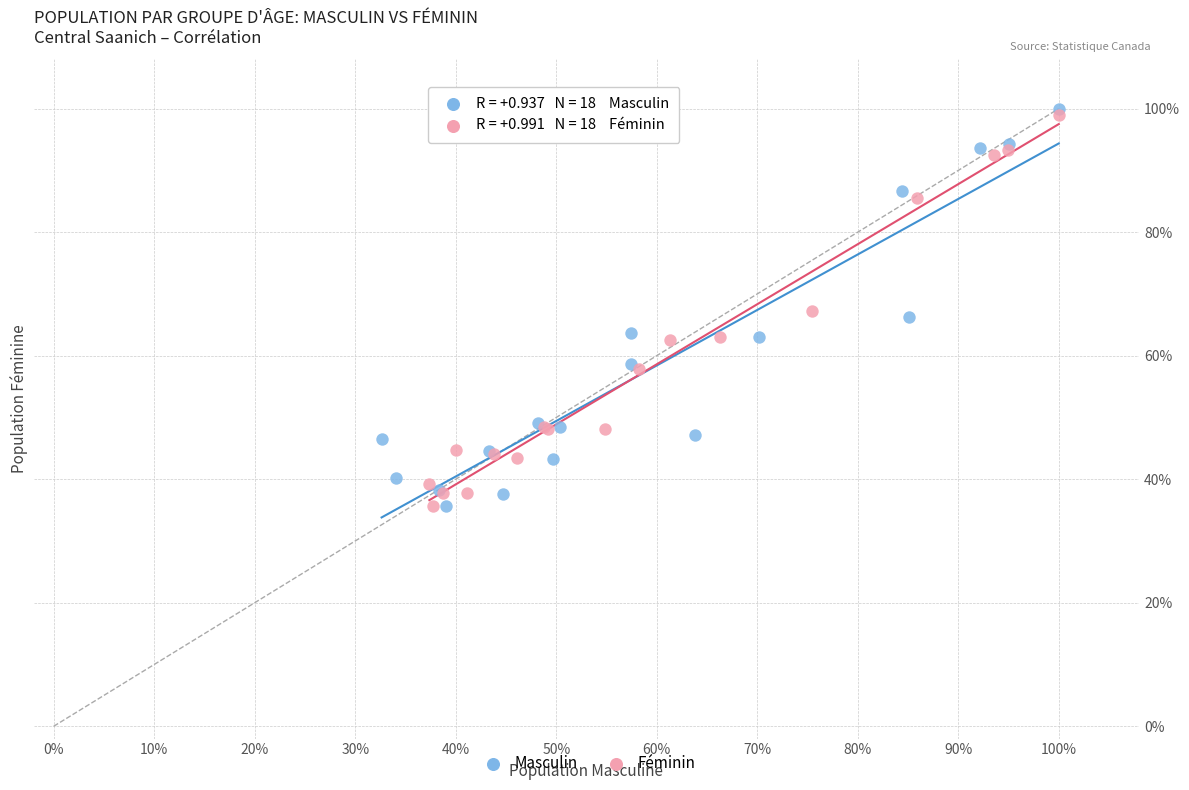

What are all the series names shown in the legend?

Masculin, Féminin